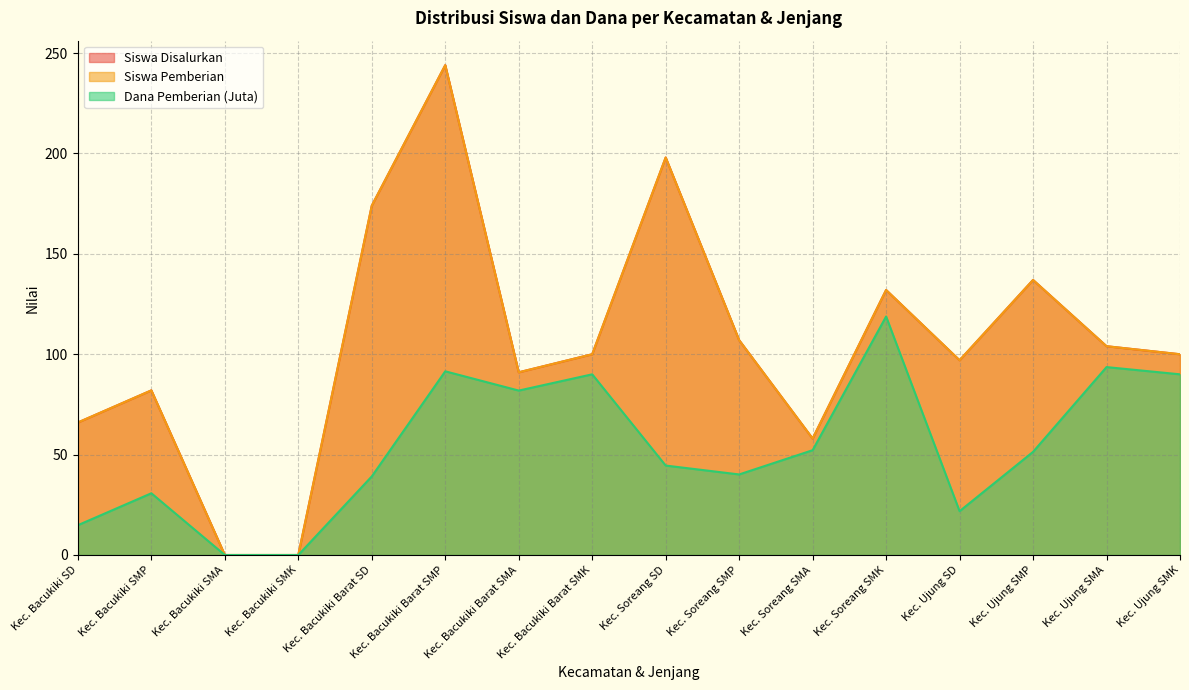

How many lines are shown in the chart?

3